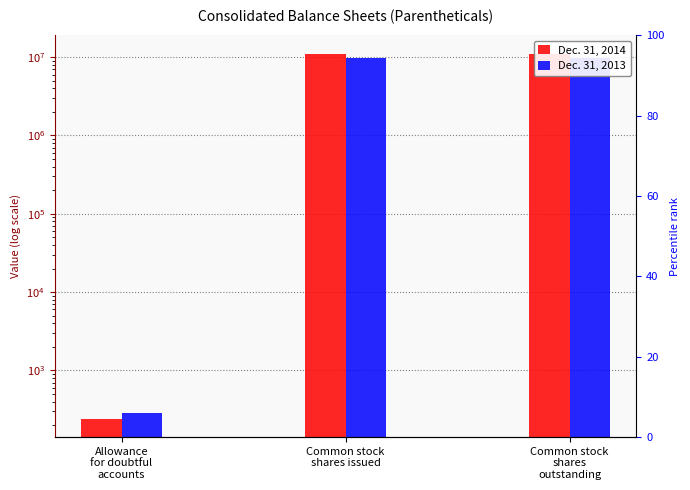

Reading right to left, list all the values displayed in this chart.

Dec. 31, 2014: 11063246	11063246	241
Dec. 31, 2013: 9870838	9870838	288